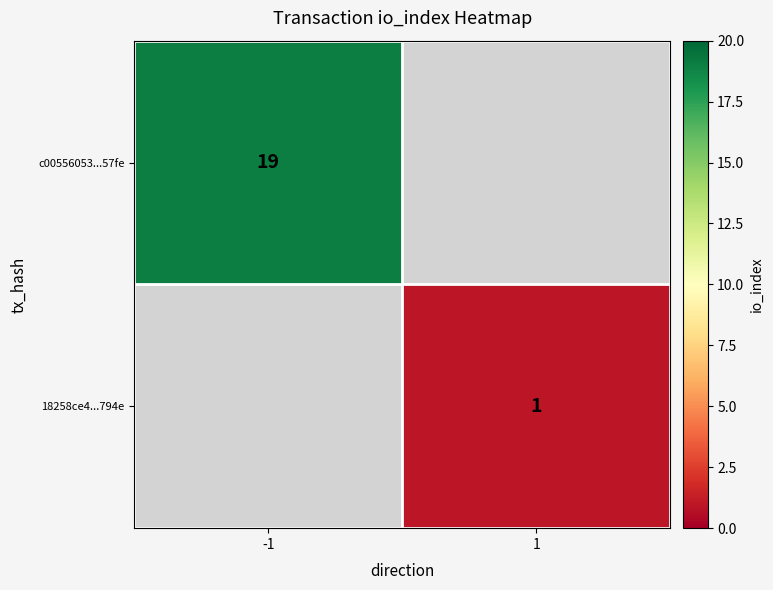

Is the value of c00556053...57fe at -1 greater than the value of 18258ce4...794e at 1?

Yes